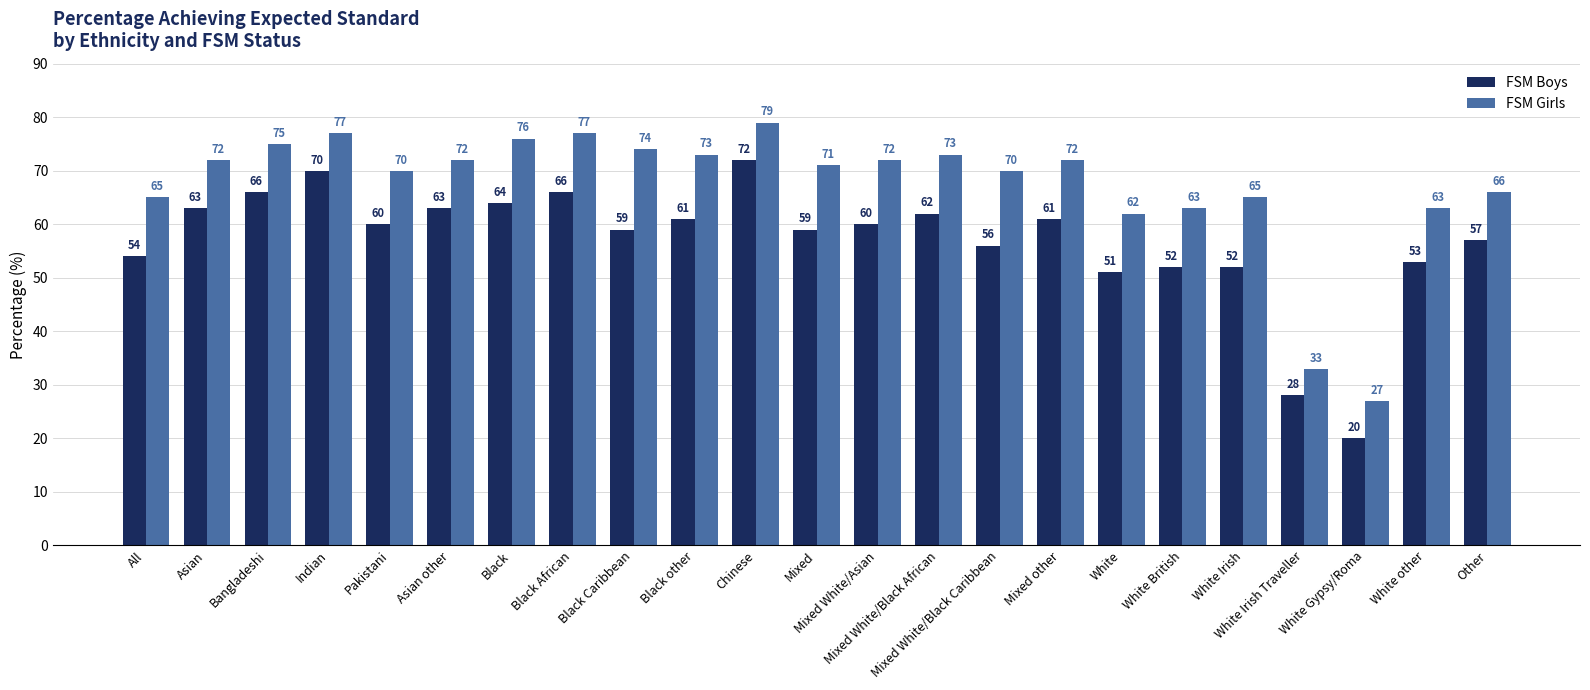

List the series in order of their overall mean, highest first.

FSM Girls, FSM Boys